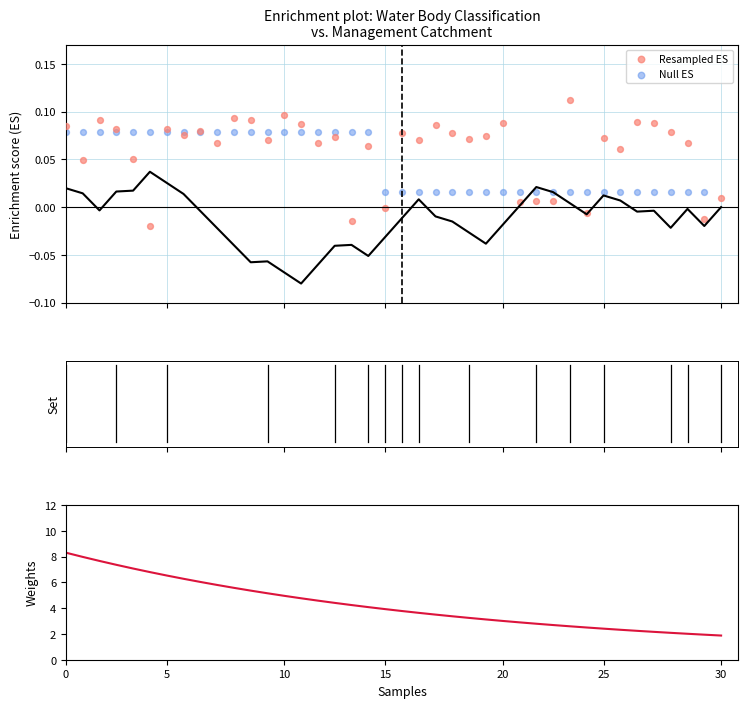

Which series reaches the minimum Y coordinate?

Resampled ES